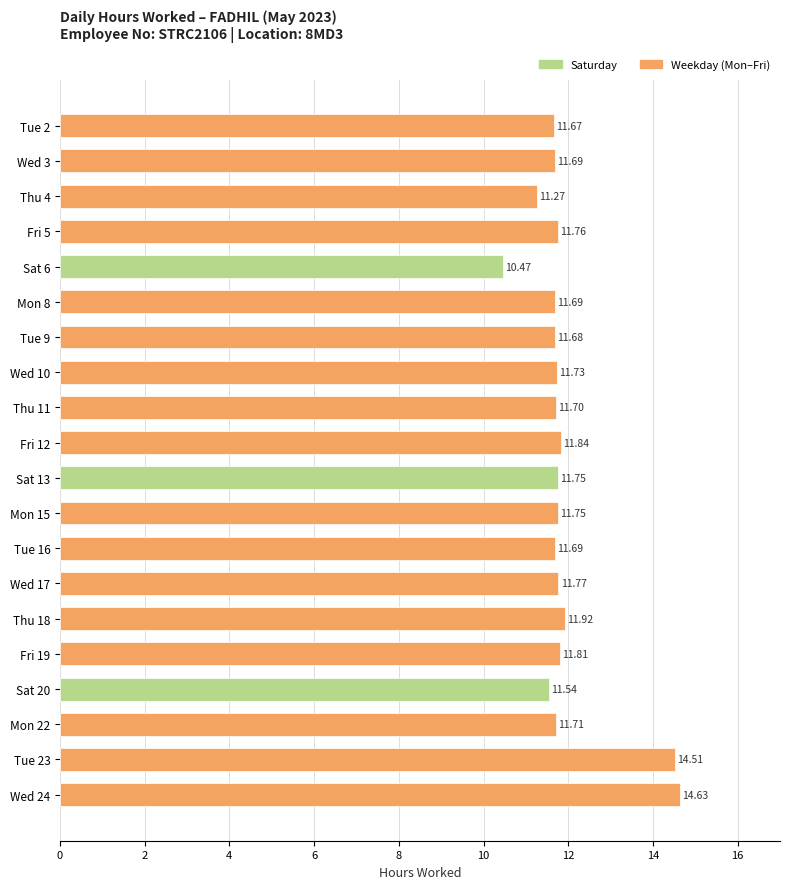

What is the sum of the values at Wed 3 and Sat 6?

22.2